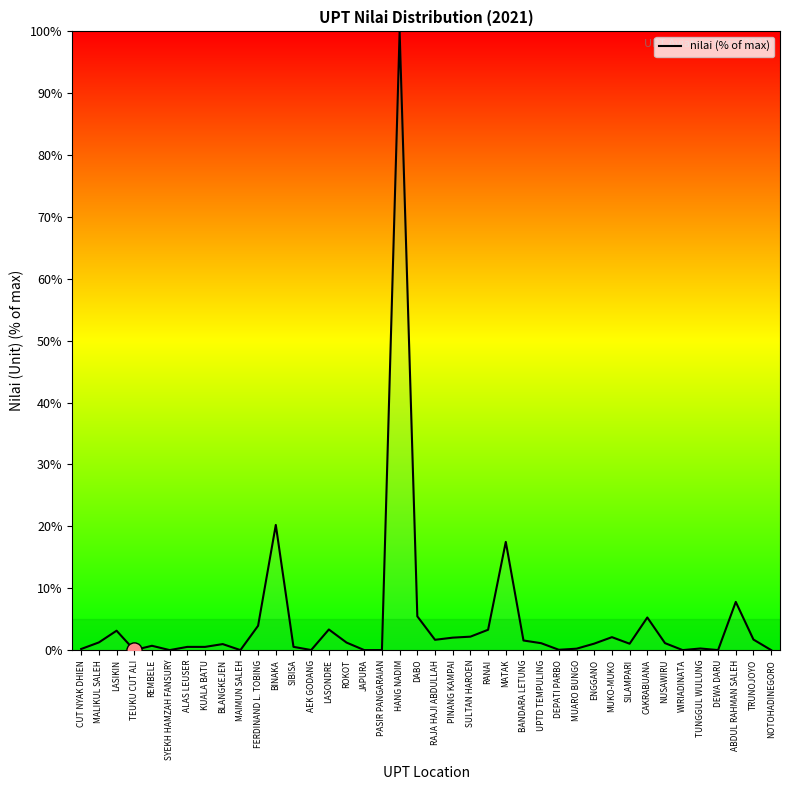

What is the change in value from DABO to NOTOHADINEGORO?

-5.5